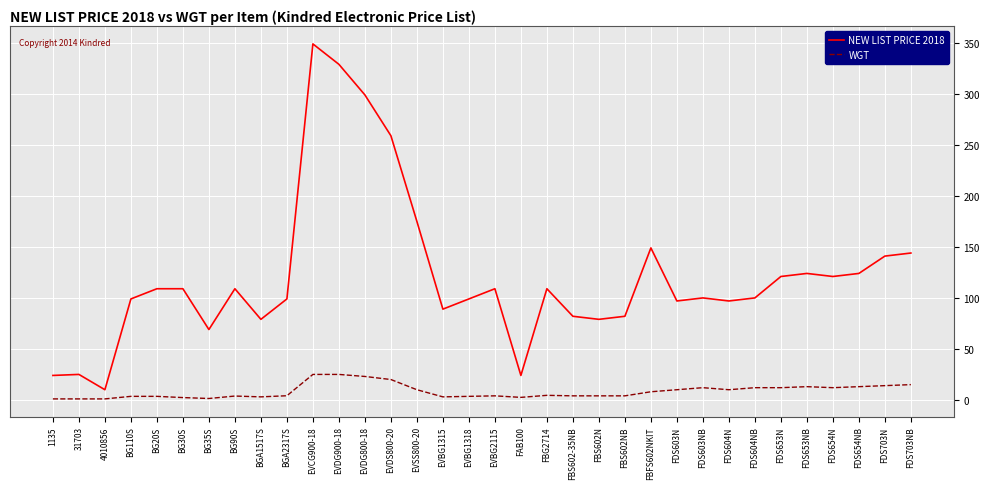

What is the difference between the maximum and second lowest values in the NEW LIST PRICE 2018 series?

325.0